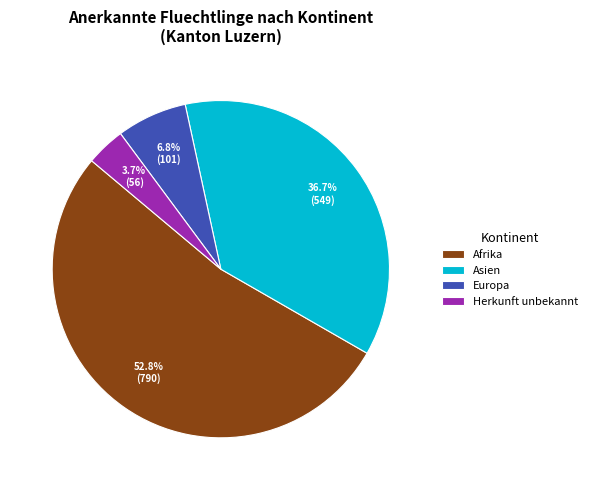

To the nearest percent, what is the difference between the largest and smallest slice percentages?

49%